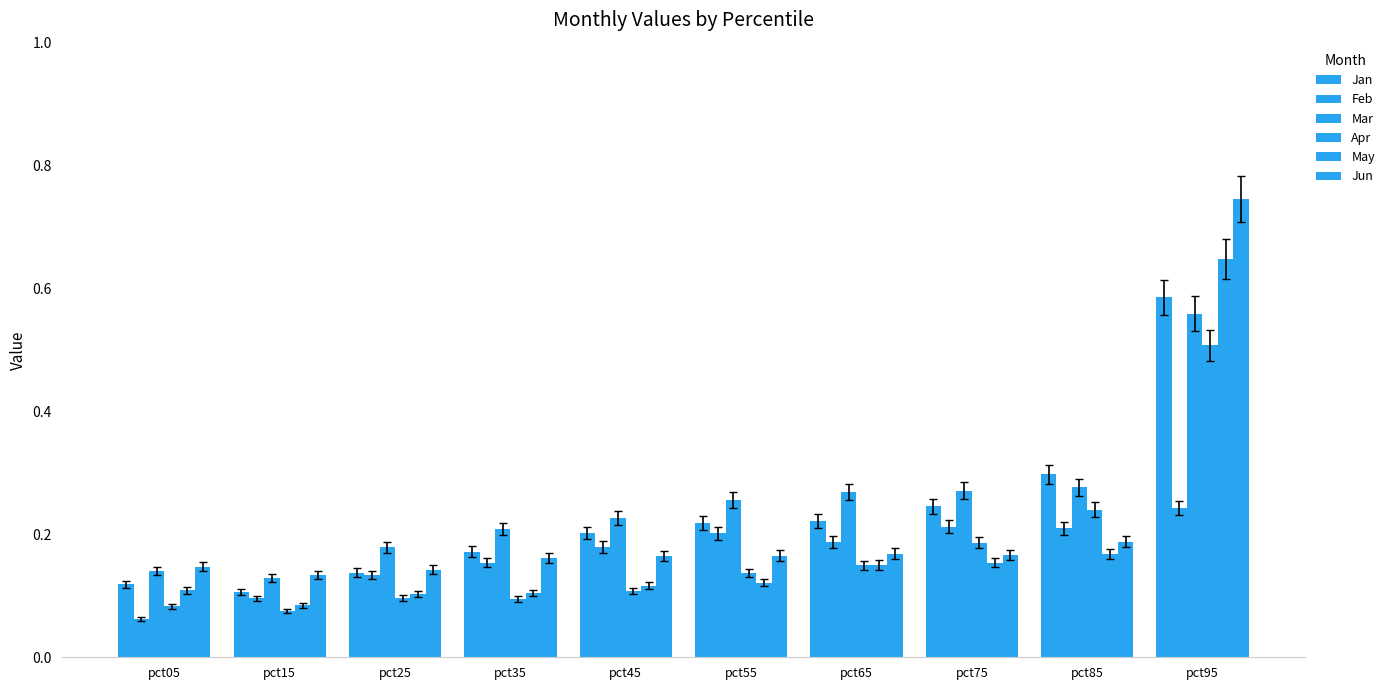

What is the spread (max minus min) of values at pct45?

0.1